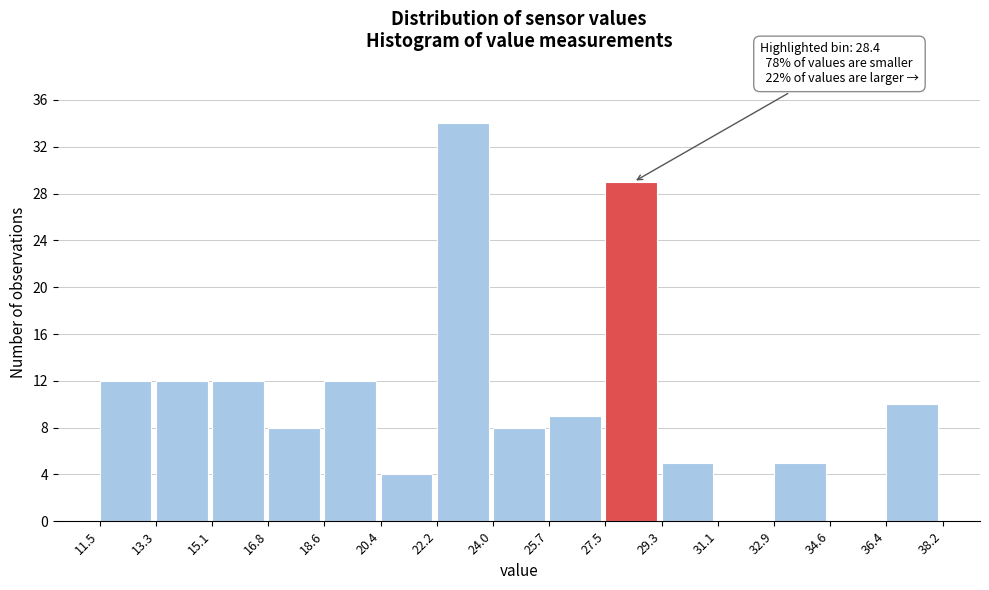

Over which range of the x-axis is the bar tallest?

22.2 to 24.0